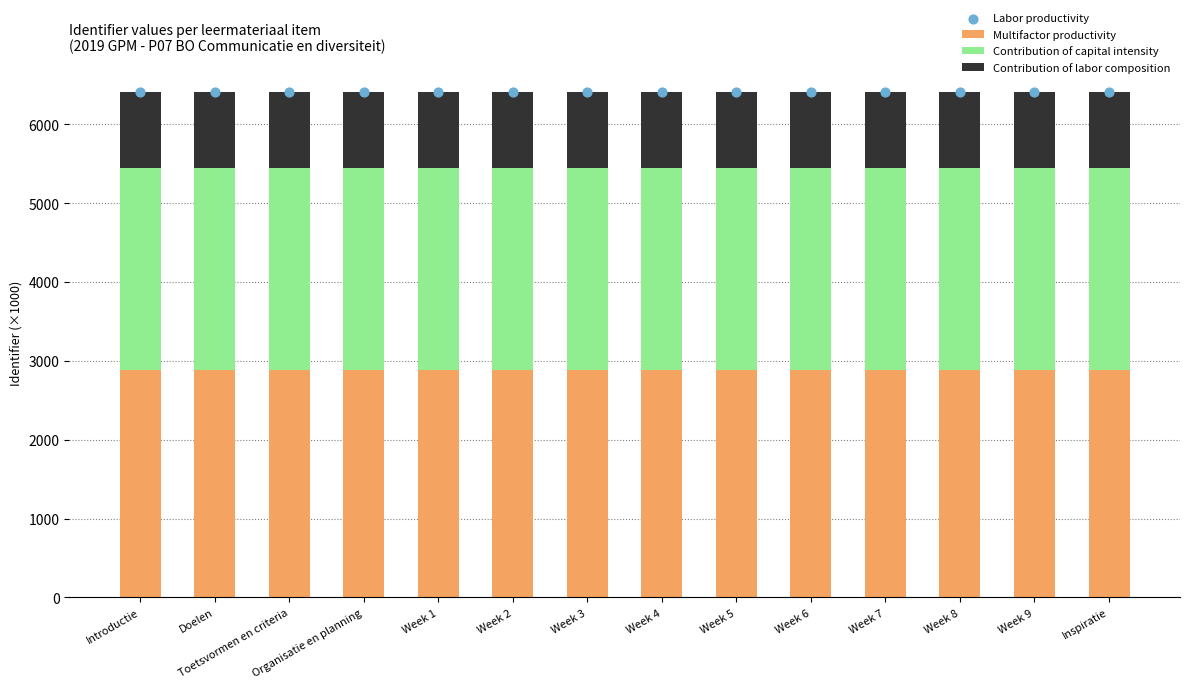

Which series has the widest spread of Y values?

Labor productivity